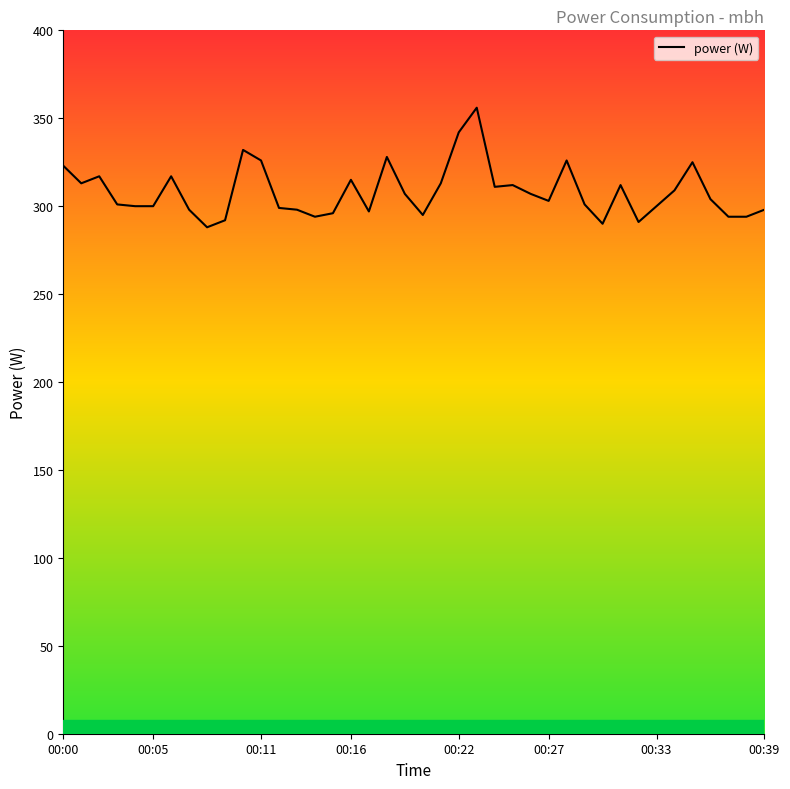

What is the greatest value displayed?

356